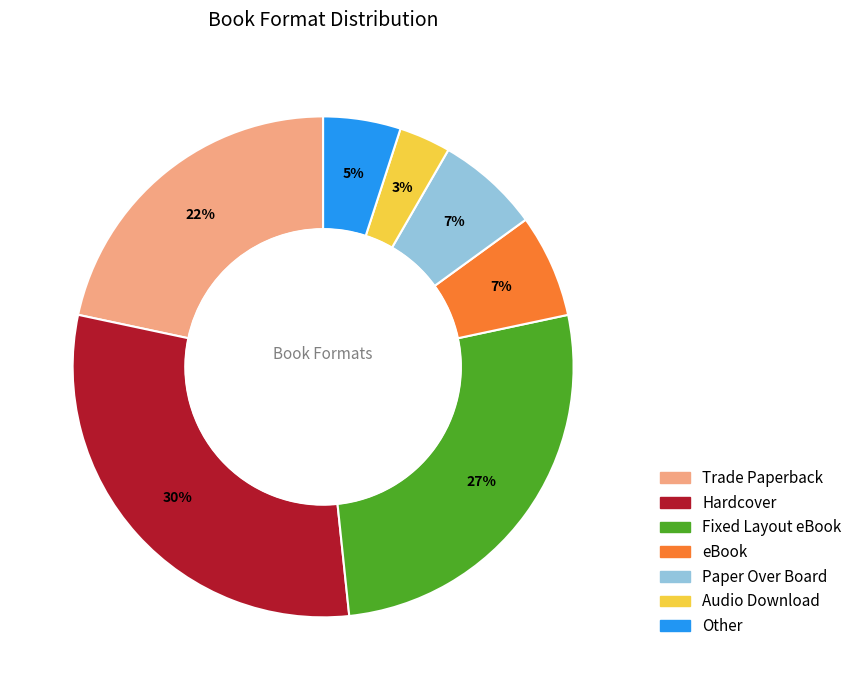

How many segments does this pie chart have?

7